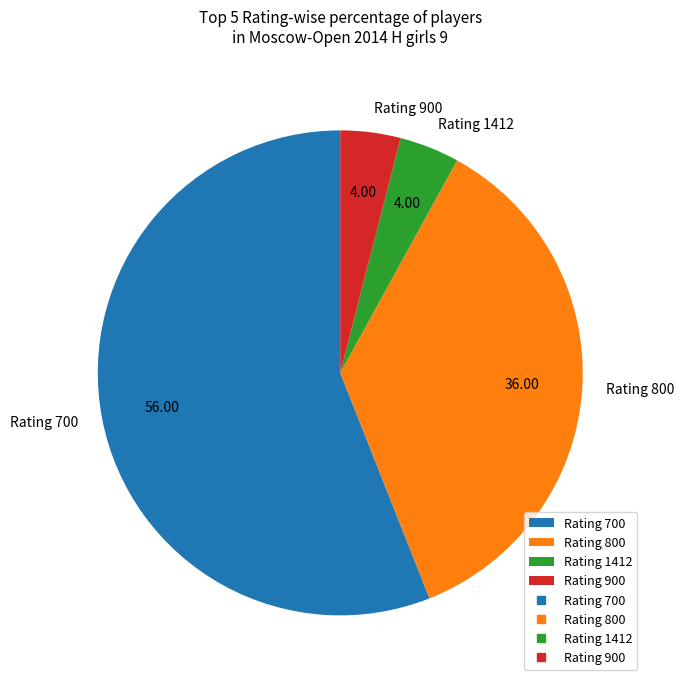

Does Rating 900 represent more than half of the total?

No